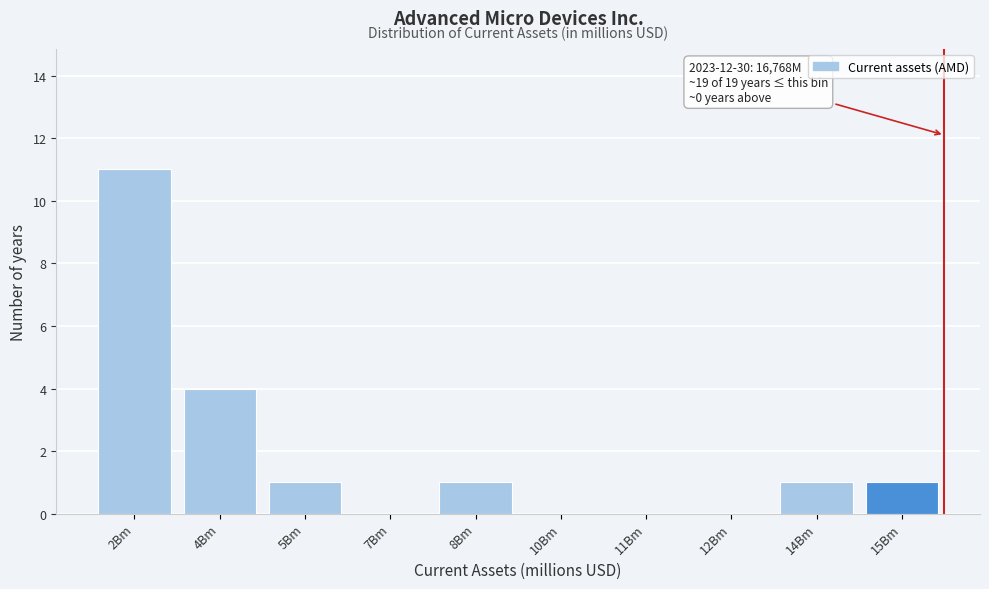

Reading left to right, list all the values displayed in this chart.

2Bm=11	4Bm=4	5Bm=1	7Bm=0	8Bm=1	10Bm=0	11Bm=0	12Bm=0	14Bm=1	15Bm=1